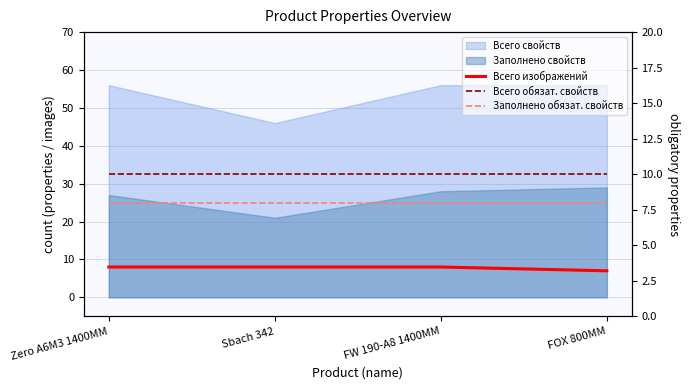

What is the value of the Всего изображений point at the 1st from the left?

8